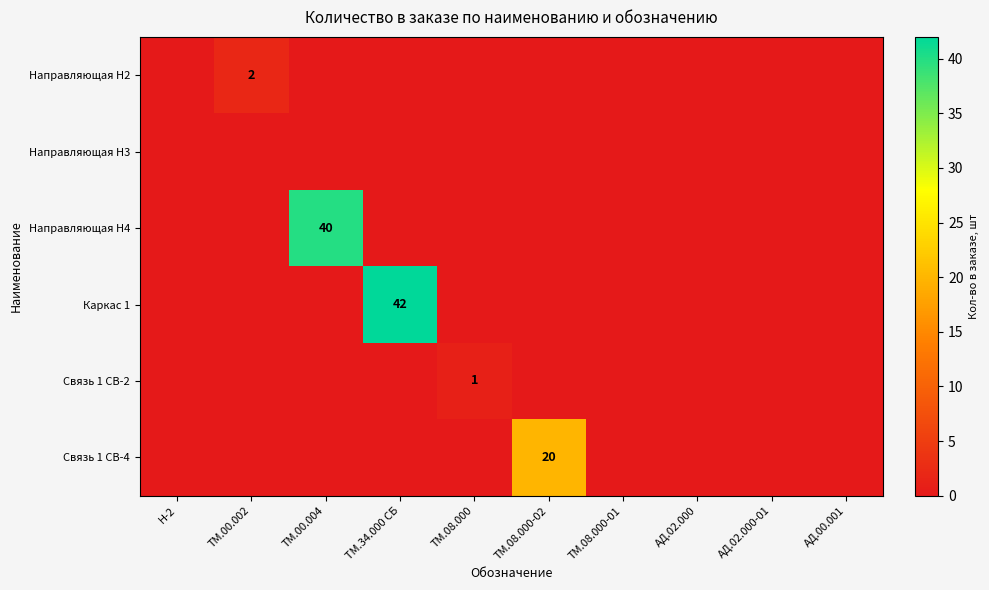

Is it true that Направляющая Н4 equals 0 at ТМ.08.000?

True